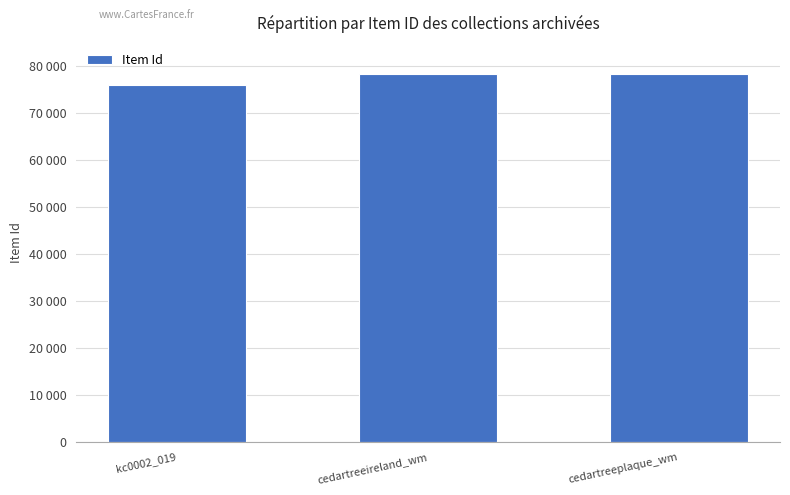

Is it true that the value at kc0002_019 is 105493?

False